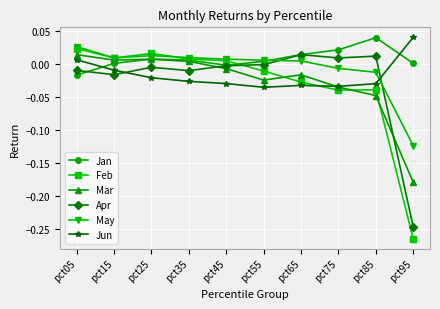

Which series has the largest total across all categories?

Jan